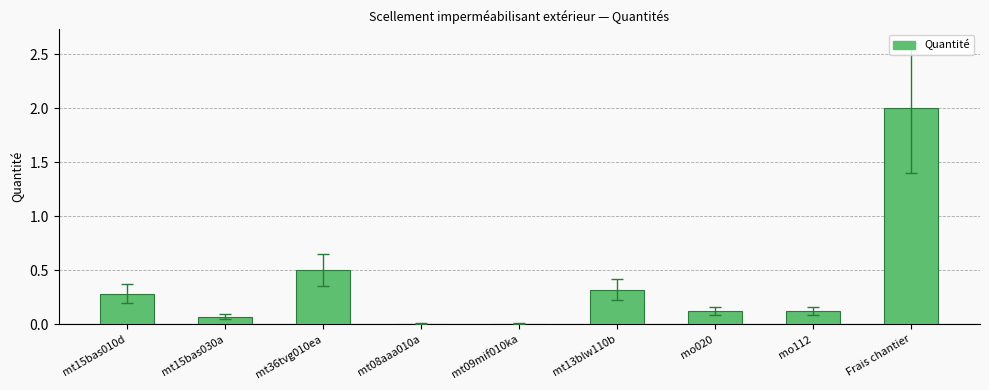

True or false: the data shows 0.0 at mt08aaa010a.

True